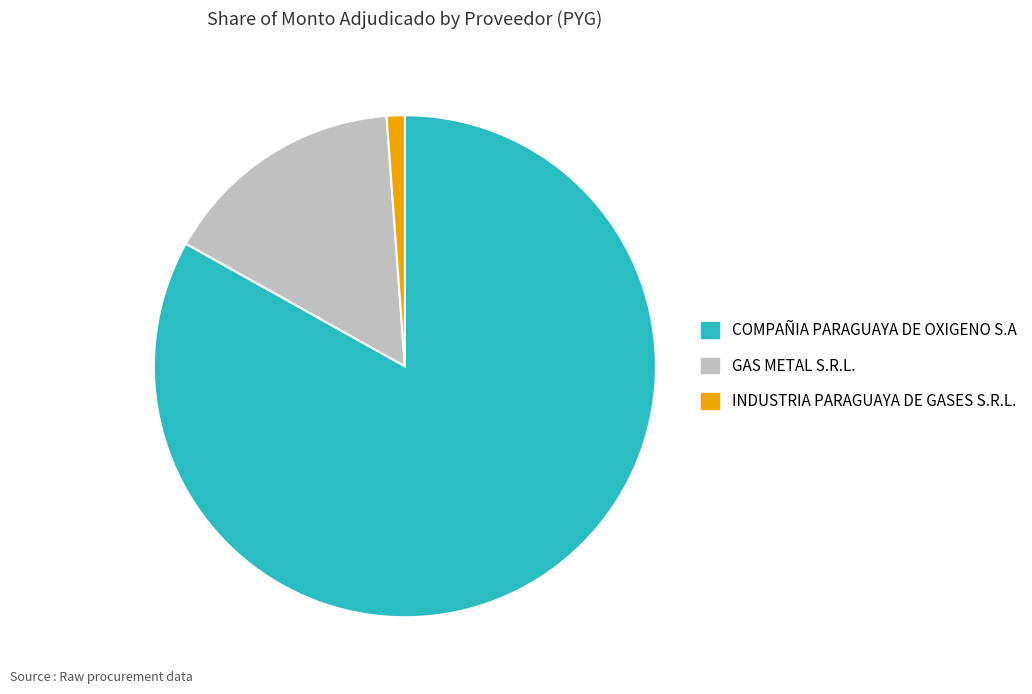

What is the smallest slice in the pie chart?

INDUSTRIA PARAGUAYA DE GASES S.R.L.